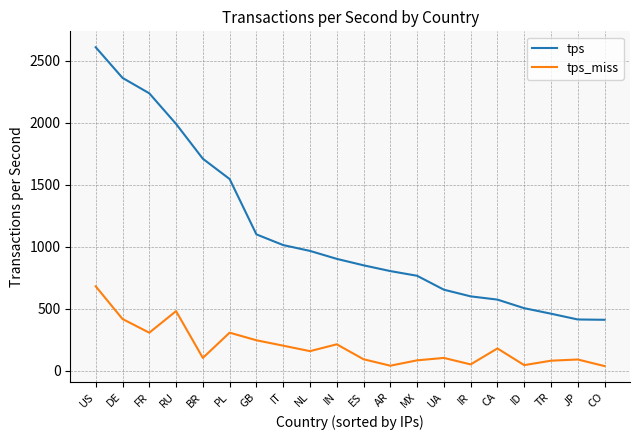

Where does the tps series first go above 902?

US